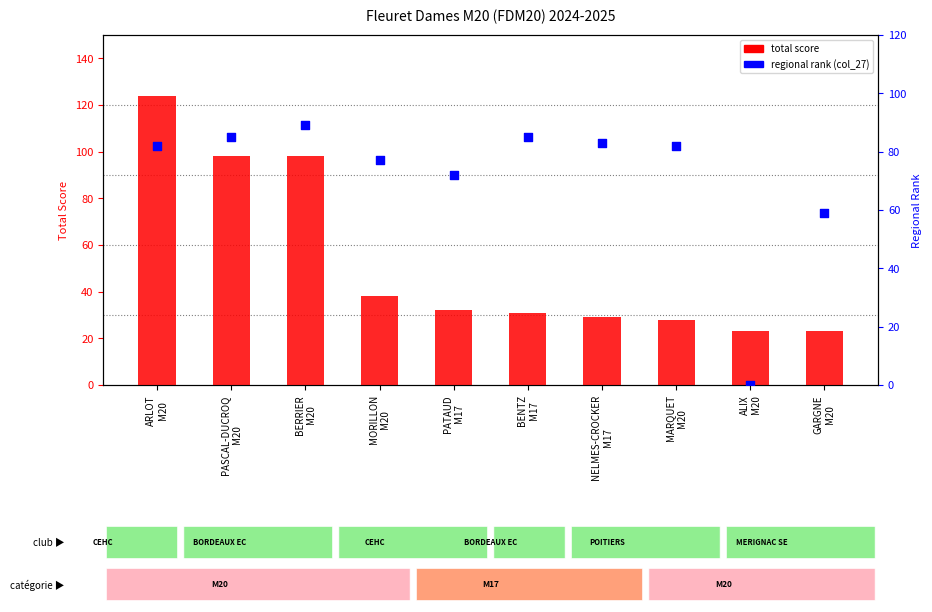

What are all the series names shown in the legend?

total score, regional rank (col_27)